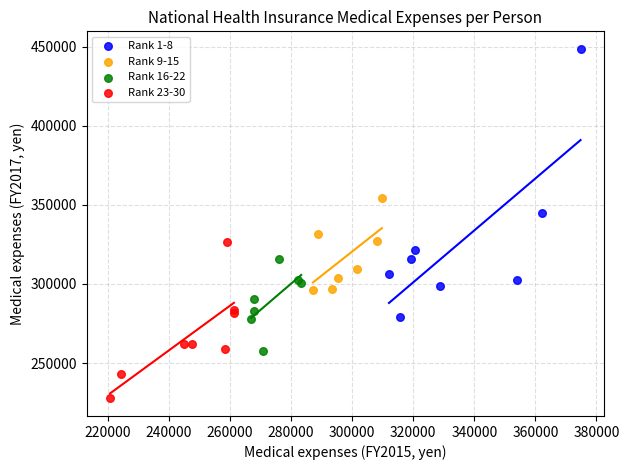

Which series has the widest spread of Y values?

Rank 1-8